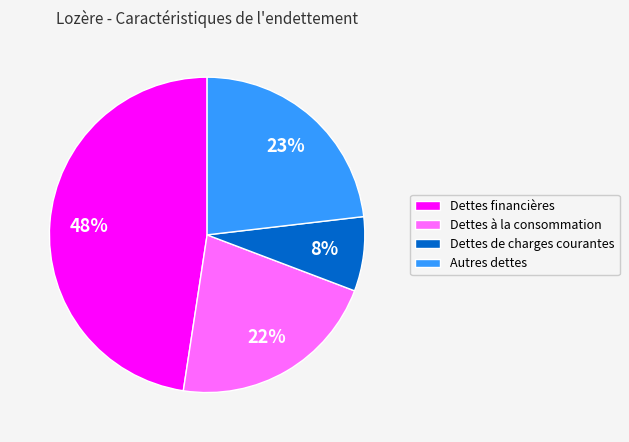

Is Dettes à la consommation the majority of the pie?

No